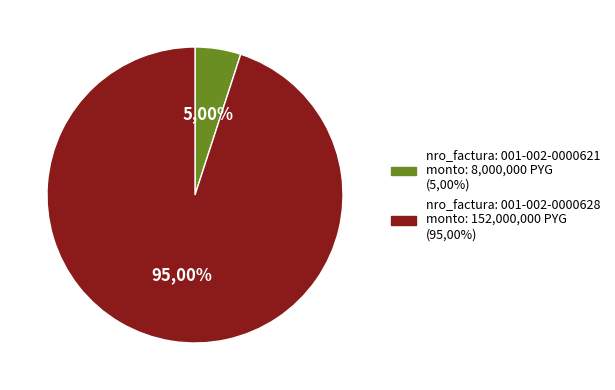

What percentage is the 001-002-0000621 slice, to the nearest percent?

5%